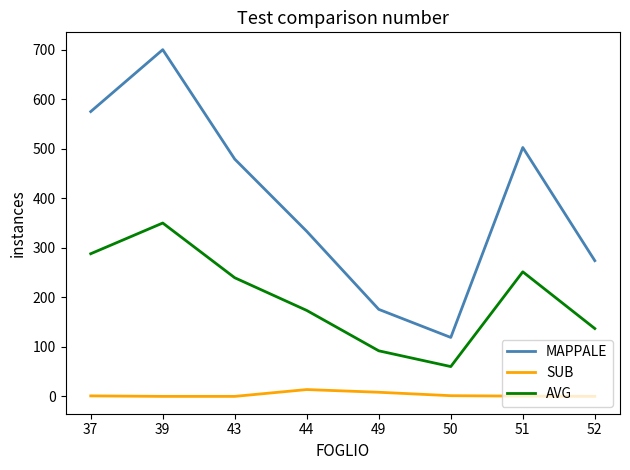

Which series has the largest total across all categories?

MAPPALE